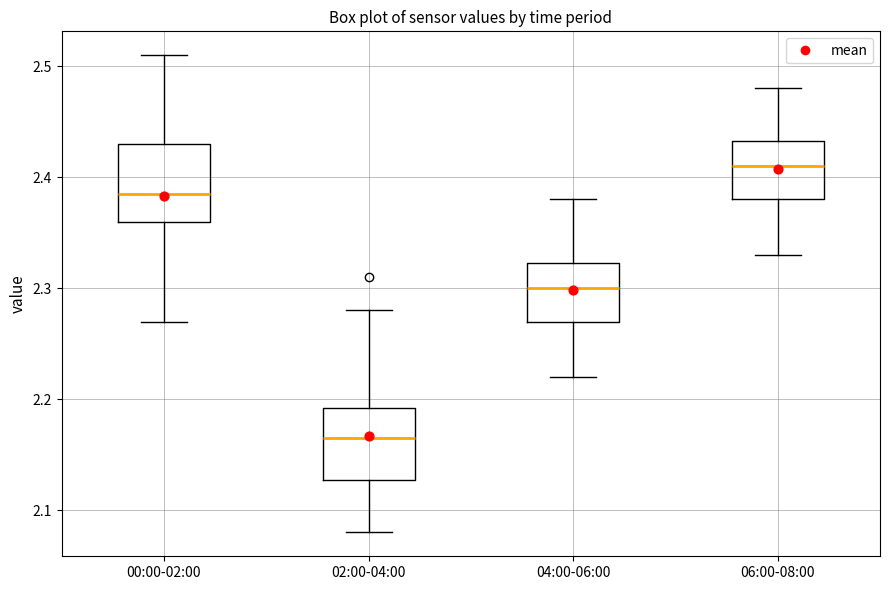

Which box has the highest median line?

06:00-08:00